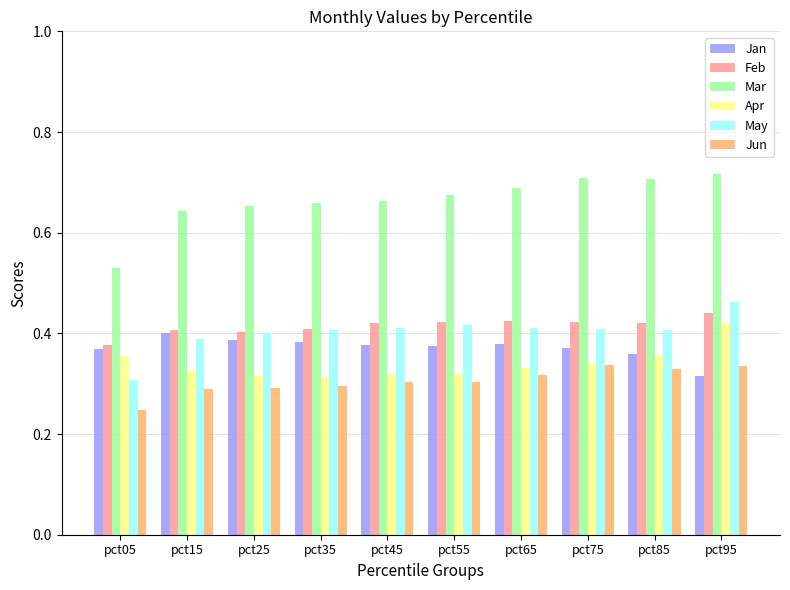

At which category does the chart reach its minimum across all series?

pct05